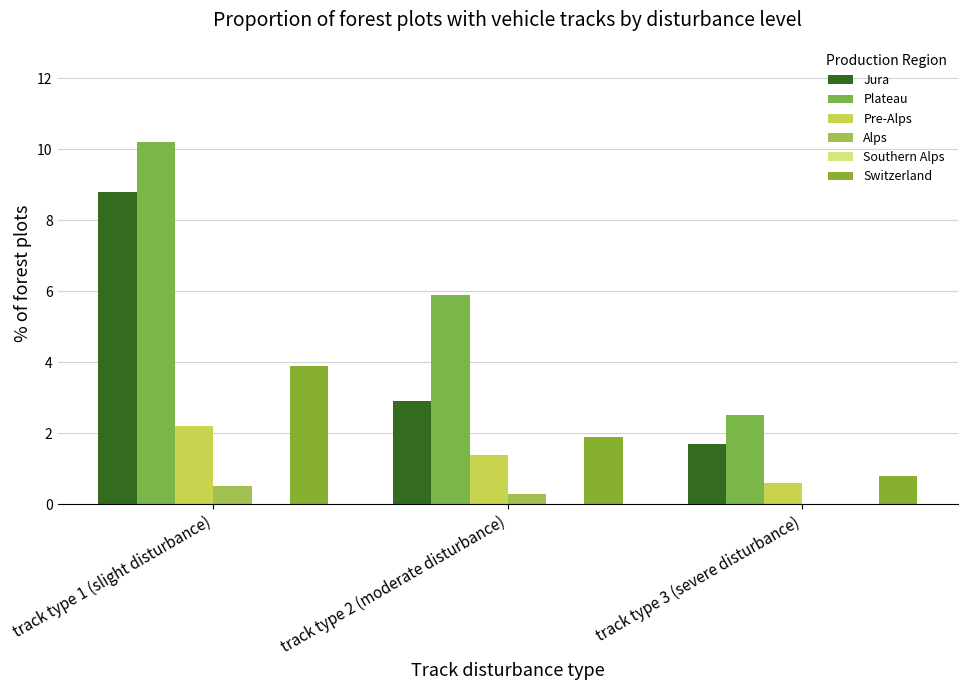

At which label is Alps closest to 0?

track type 3 (severe disturbance)